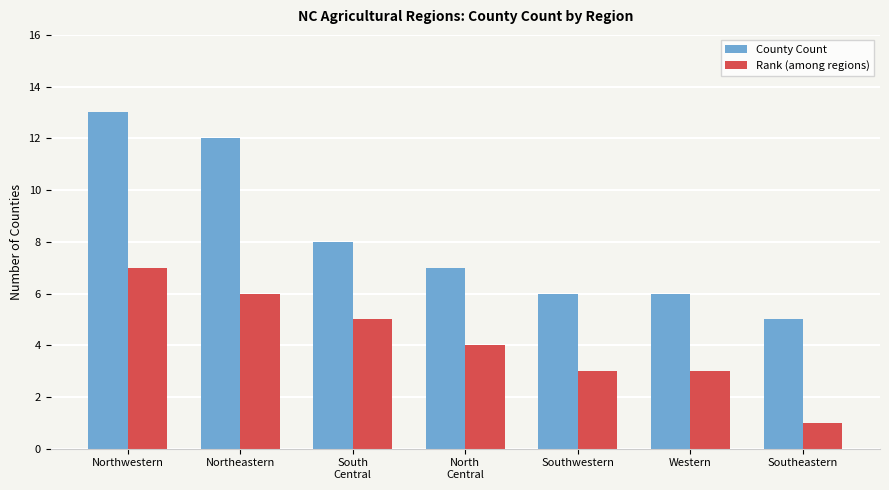

List the series in order of their peak value, lowest first.

Rank (among regions), County Count